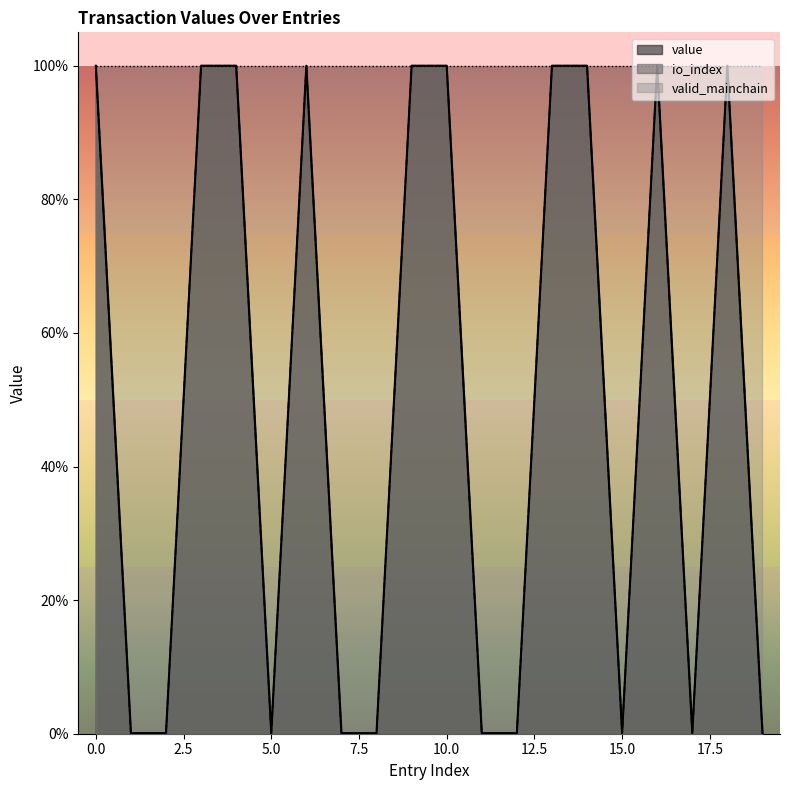

Where is value nearest to the value 0?

1